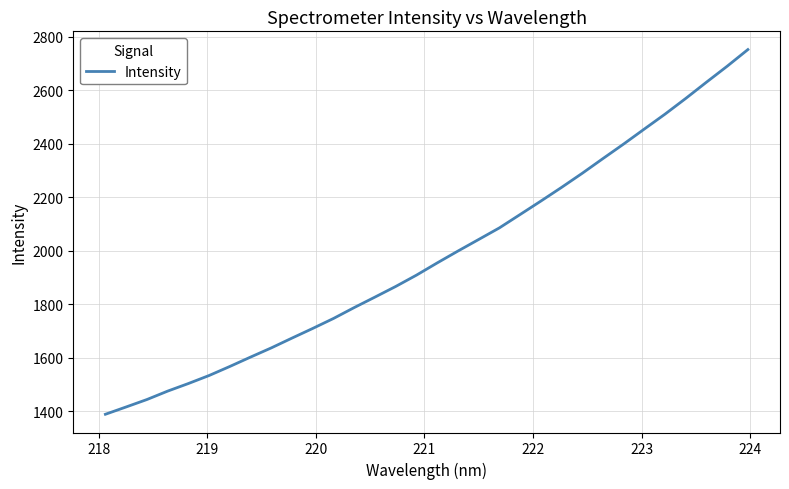

What is the greatest value displayed?

2751.6